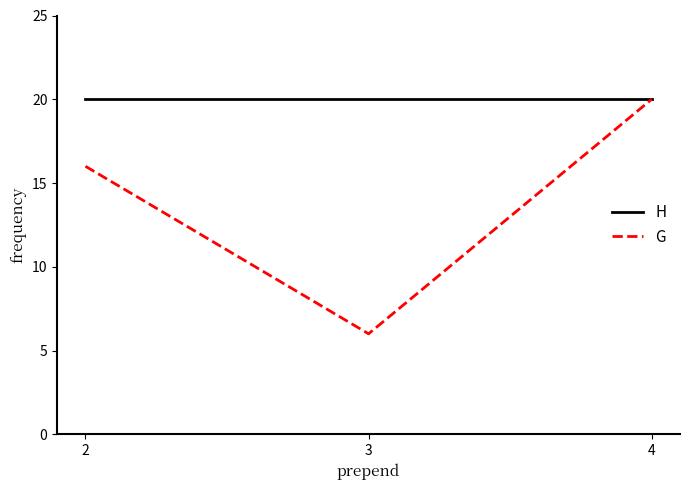

Count the number of categories in the chart.

3